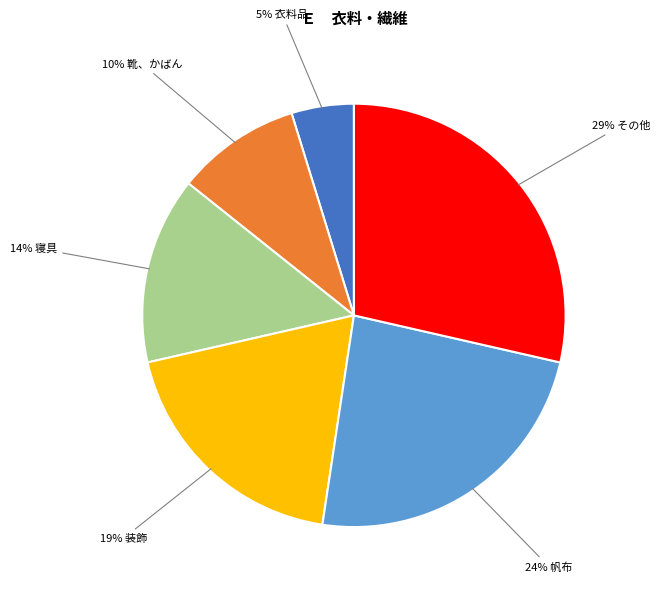

Is there any slice that represents more than half of the pie?

No